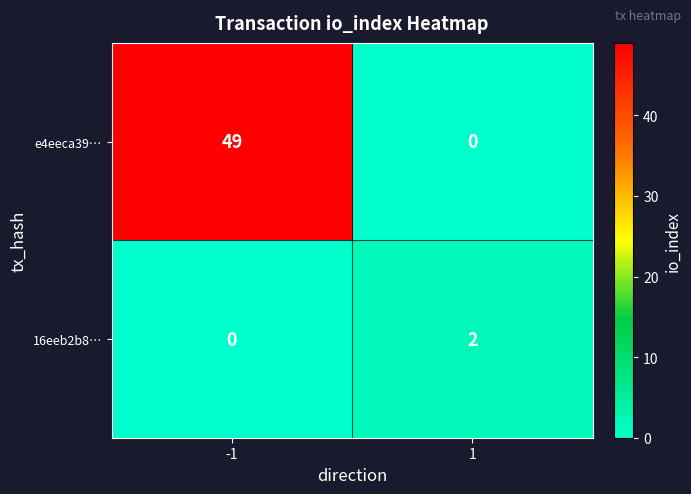

Reading left to right, extract all data points from this chart.

e4eeca39…: 49	0
16eeb2b8…: 0	2